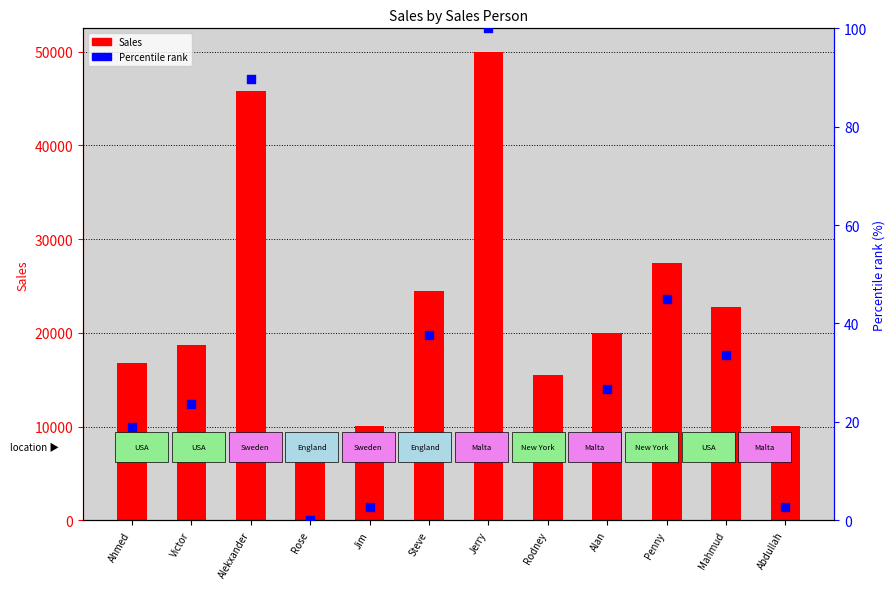

Which series has the largest Y range (max minus min)?

Sales